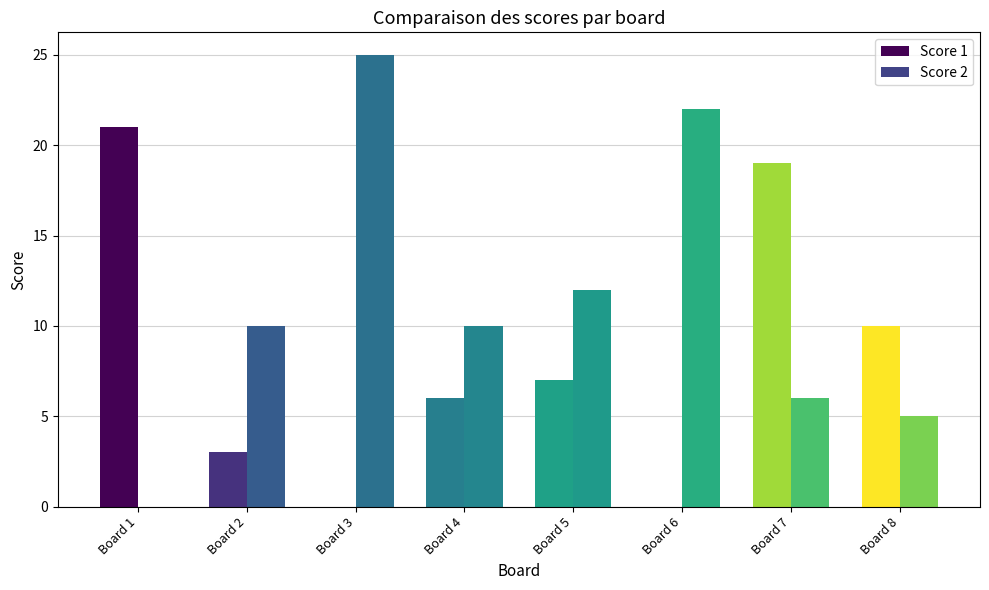

How many positive values does the Score 2 series have?

7